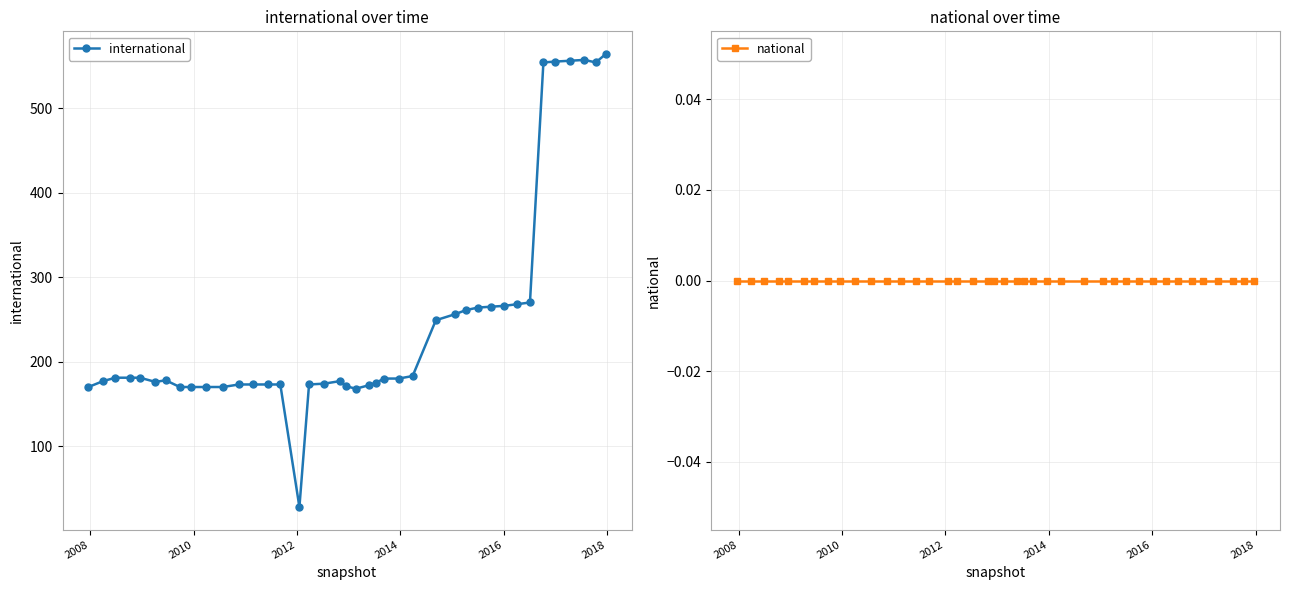

What are all the series names shown in the legend?

international, national